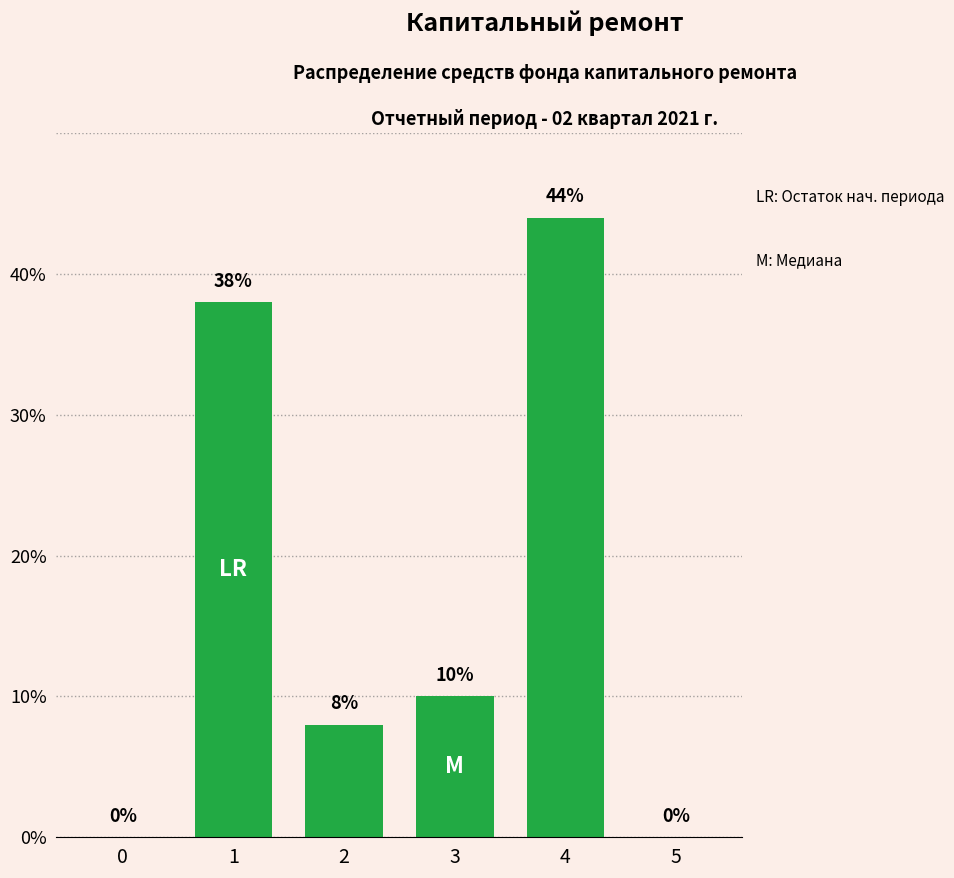

How many data points does each series have?

6